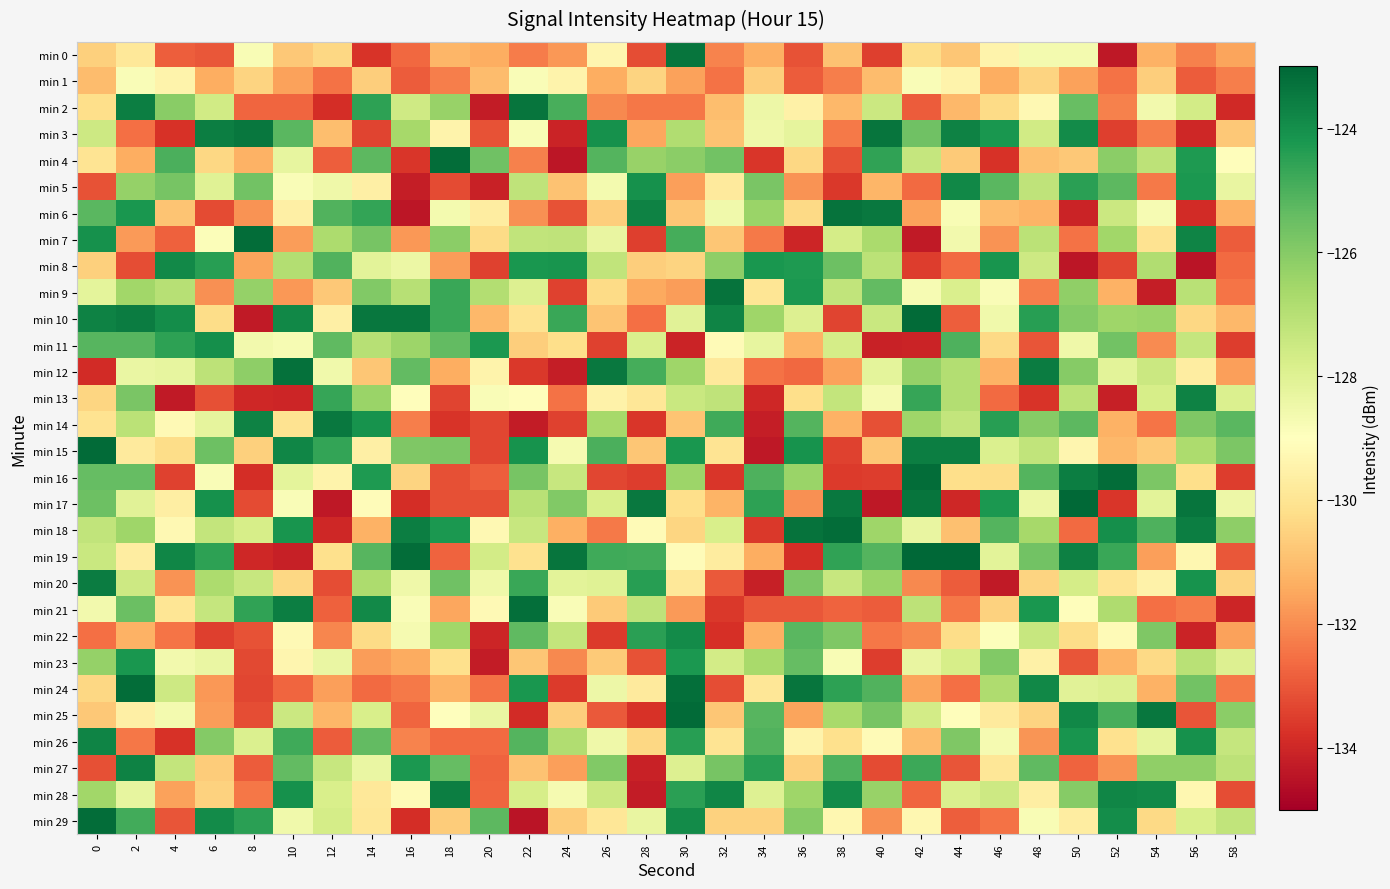

Which series has the largest total across all categories?

min 10